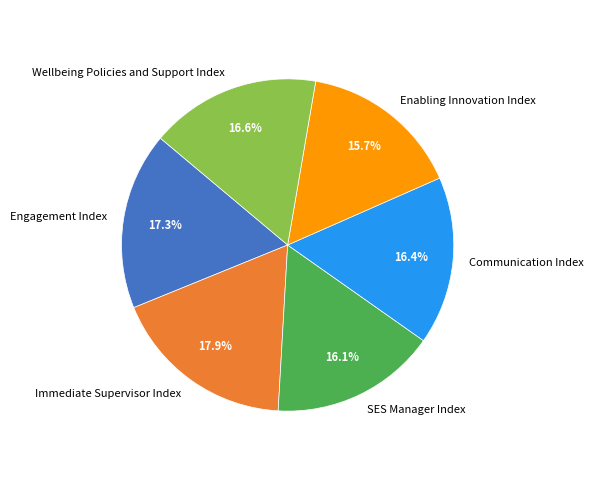

Which category has the biggest portion of the pie?

Immediate Supervisor Index